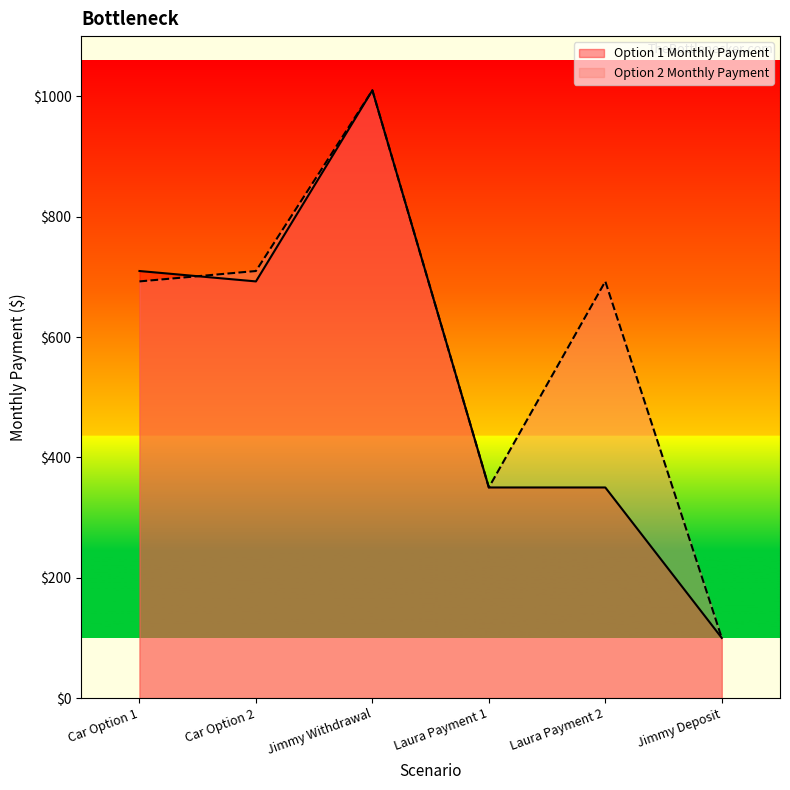

What is the maximum value shown in the chart?

1009.9